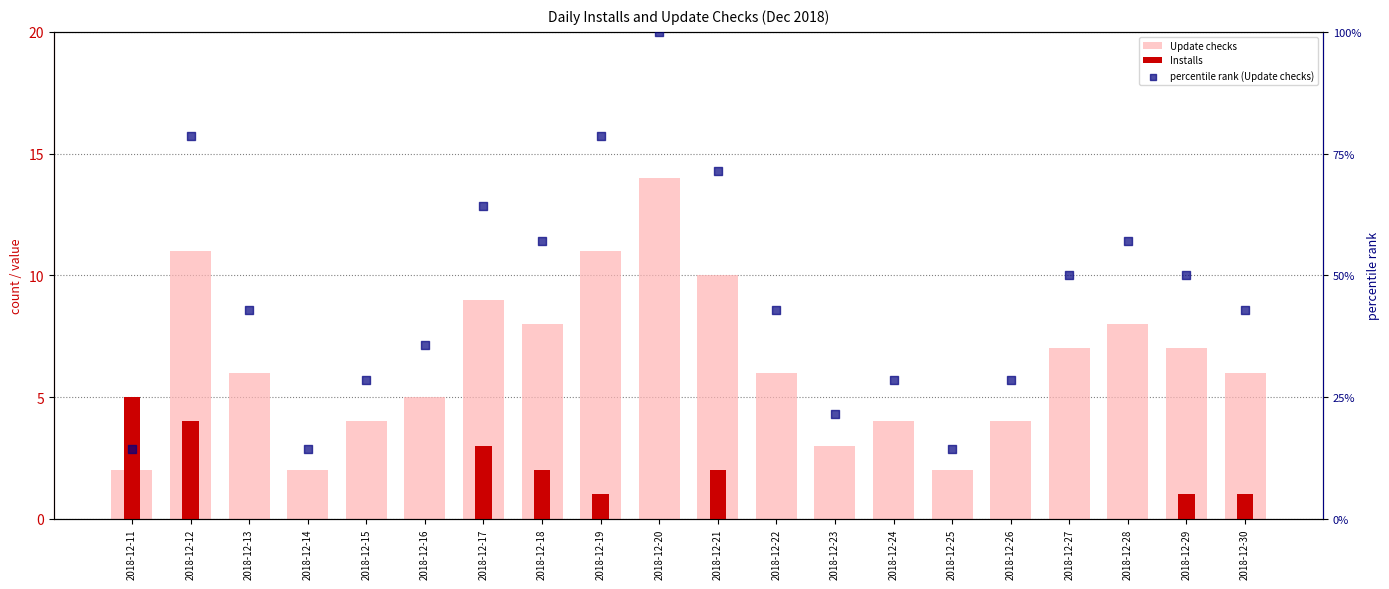

Is the value of Update checks at 2018-12-11 greater than the value of percentile rank (Update checks) at 2018-12-14?

No